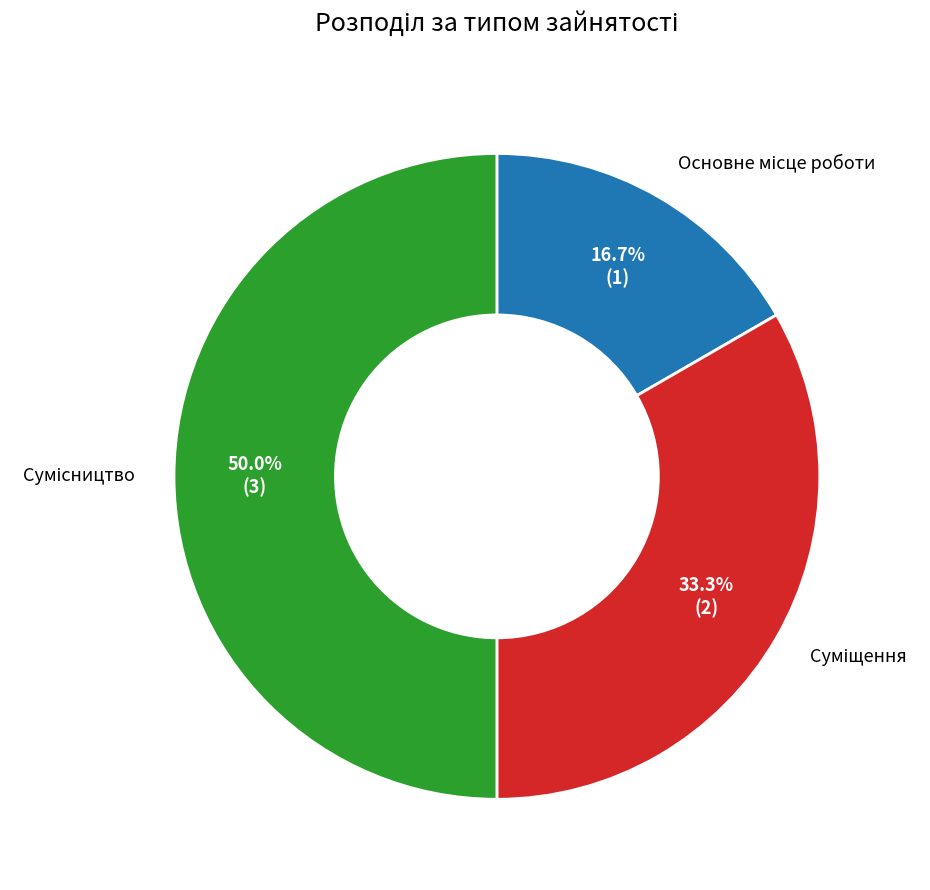

How many slices are in this pie chart?

3